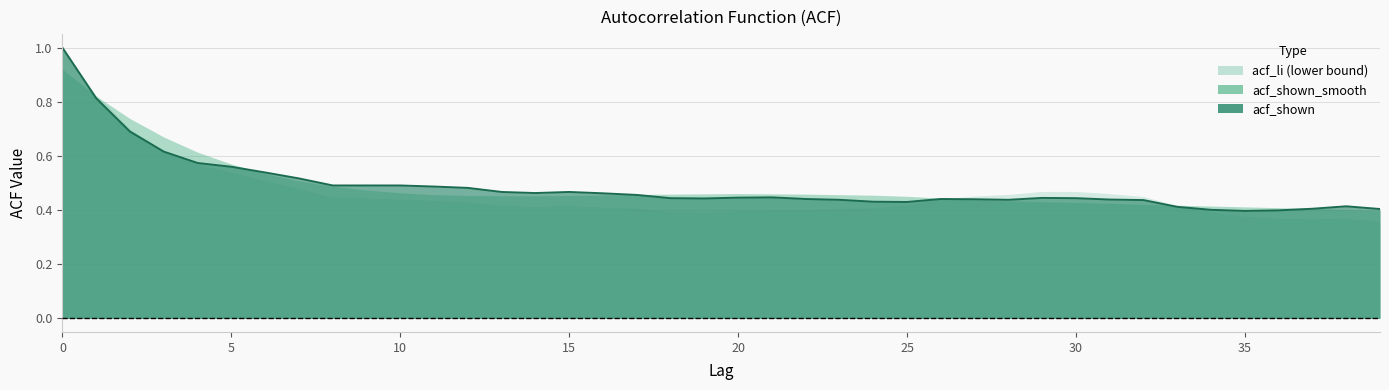

What is the difference between the second highest and second lowest values in the acf_li series?

0.5